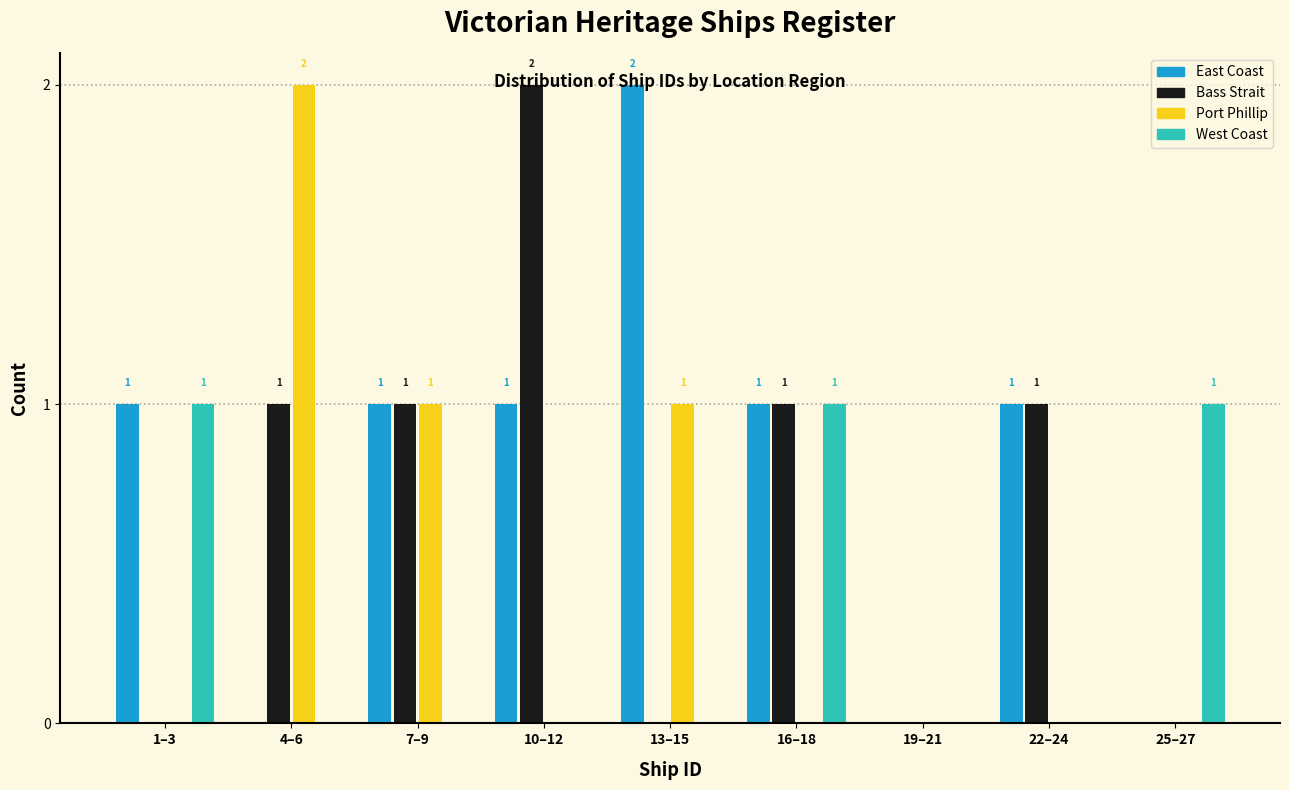

The East Coast series shows 1 at 22–24. True or false?

True